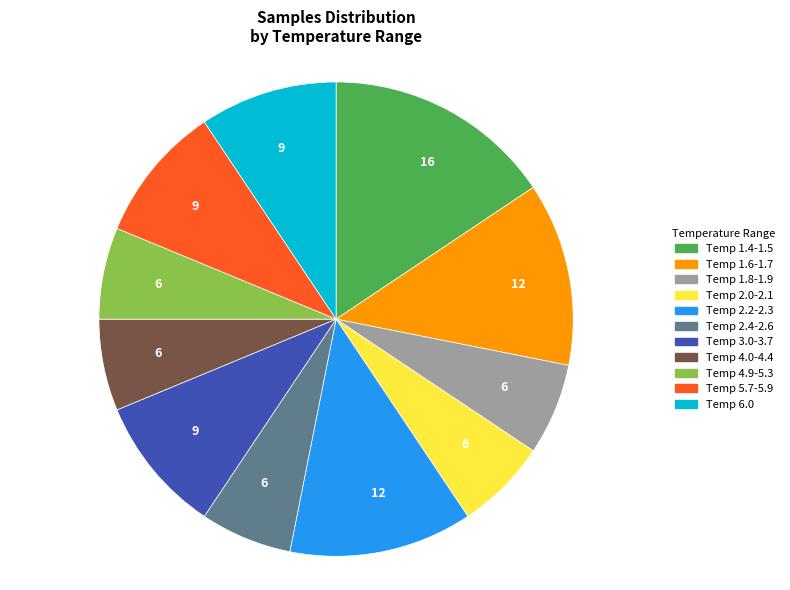

Does any single category account for the majority?

No